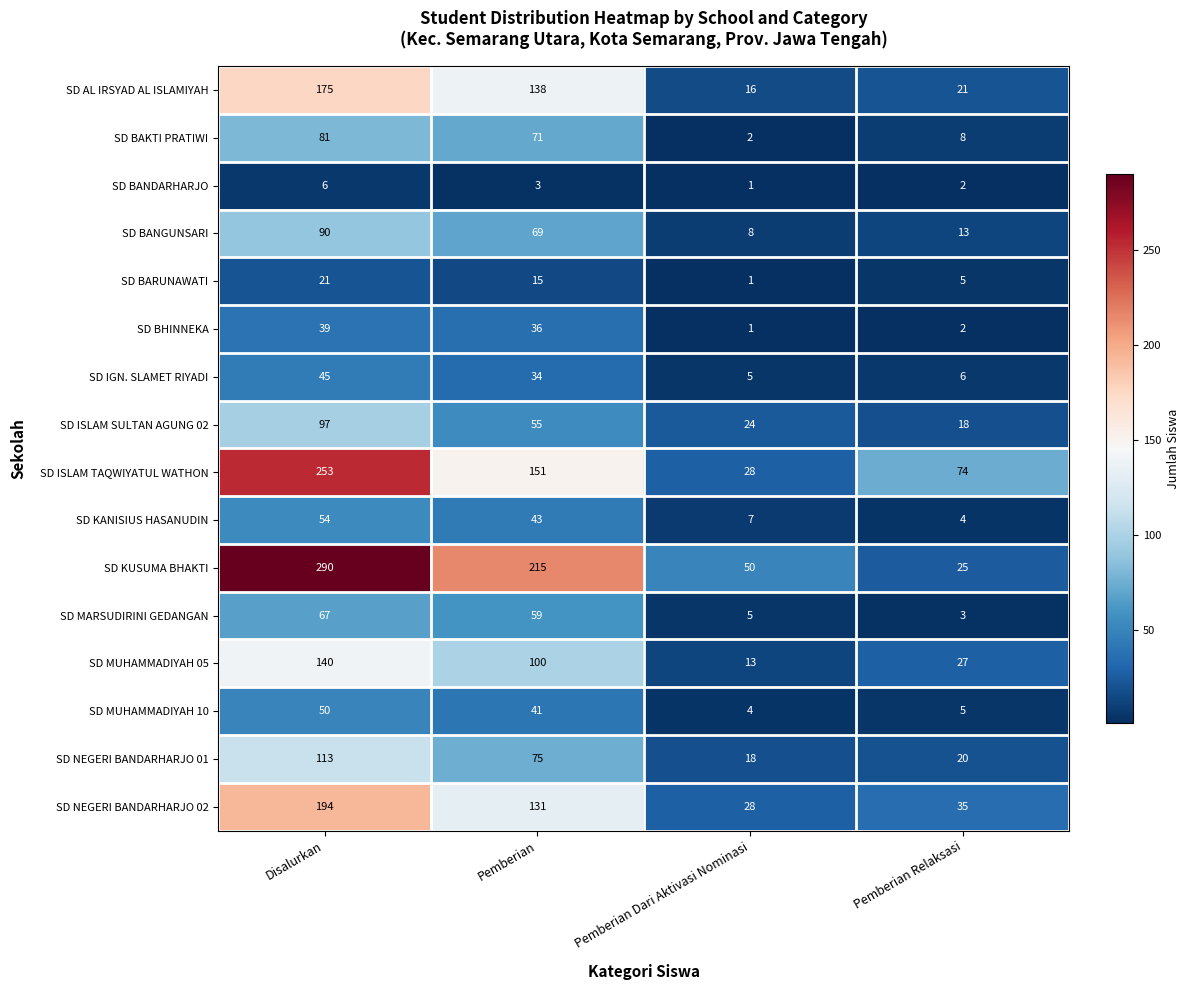

The SD MUHAMMADIYAH 10 series shows 5 at Pemberian Relaksasi. True or false?

True